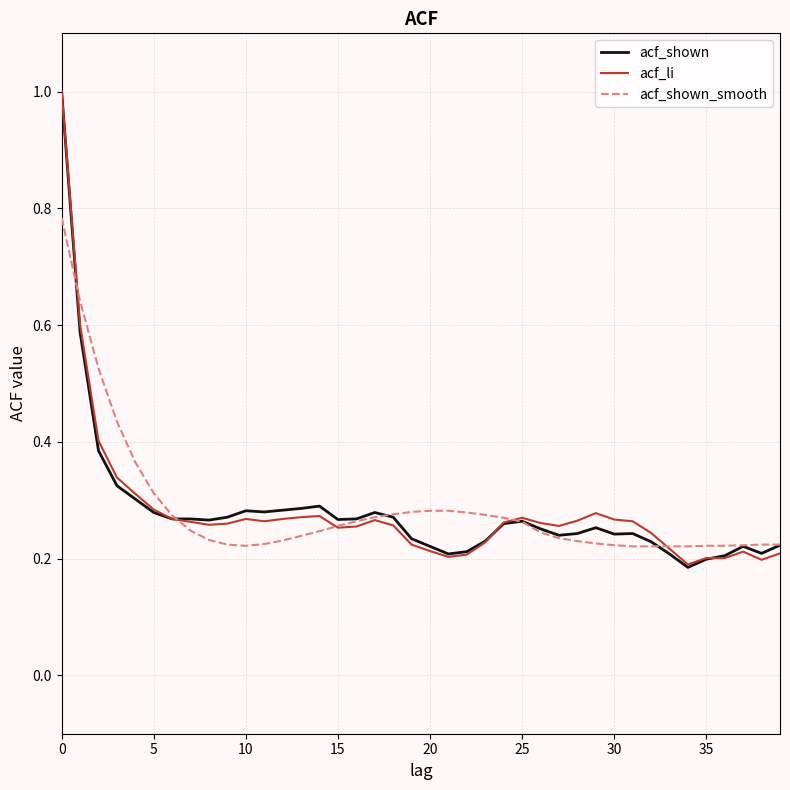

What is the highest value of the acf_shown series?

1.0